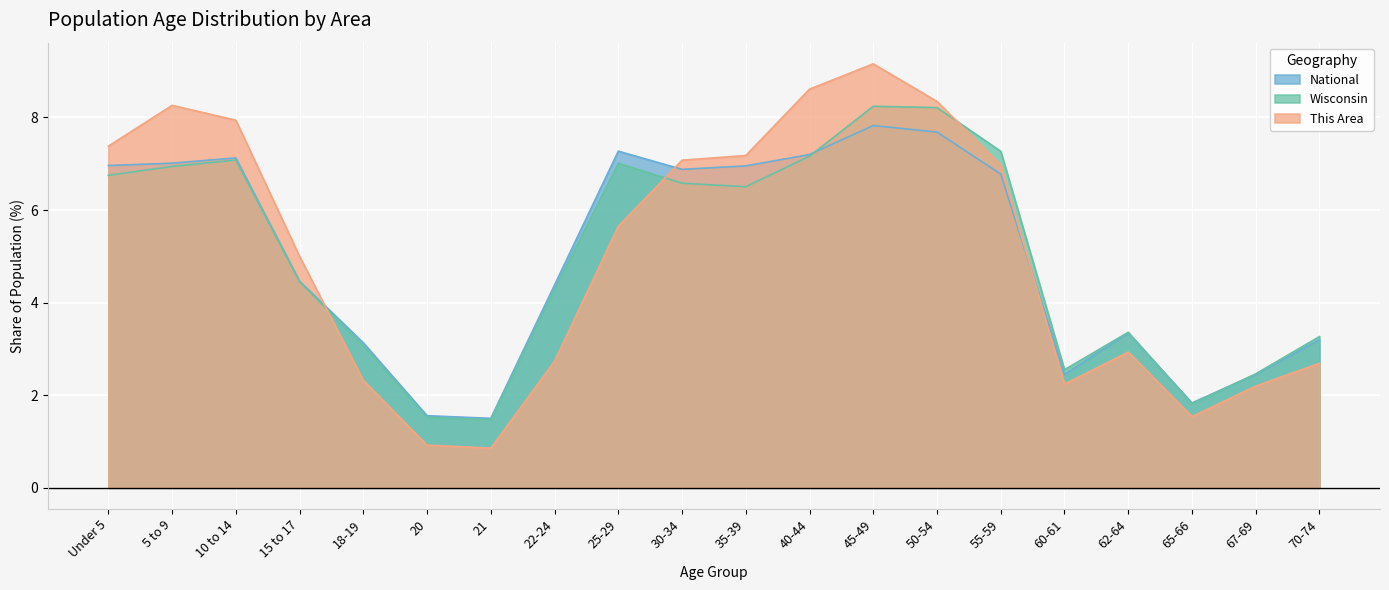

What is the highest value of the Wisconsin series?

8.2